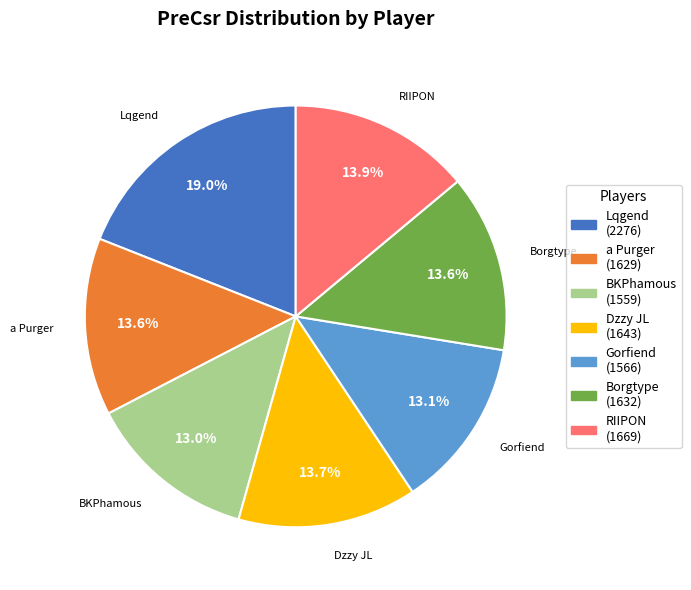

Is it true that BKPhamous is 13% of the pie?

True